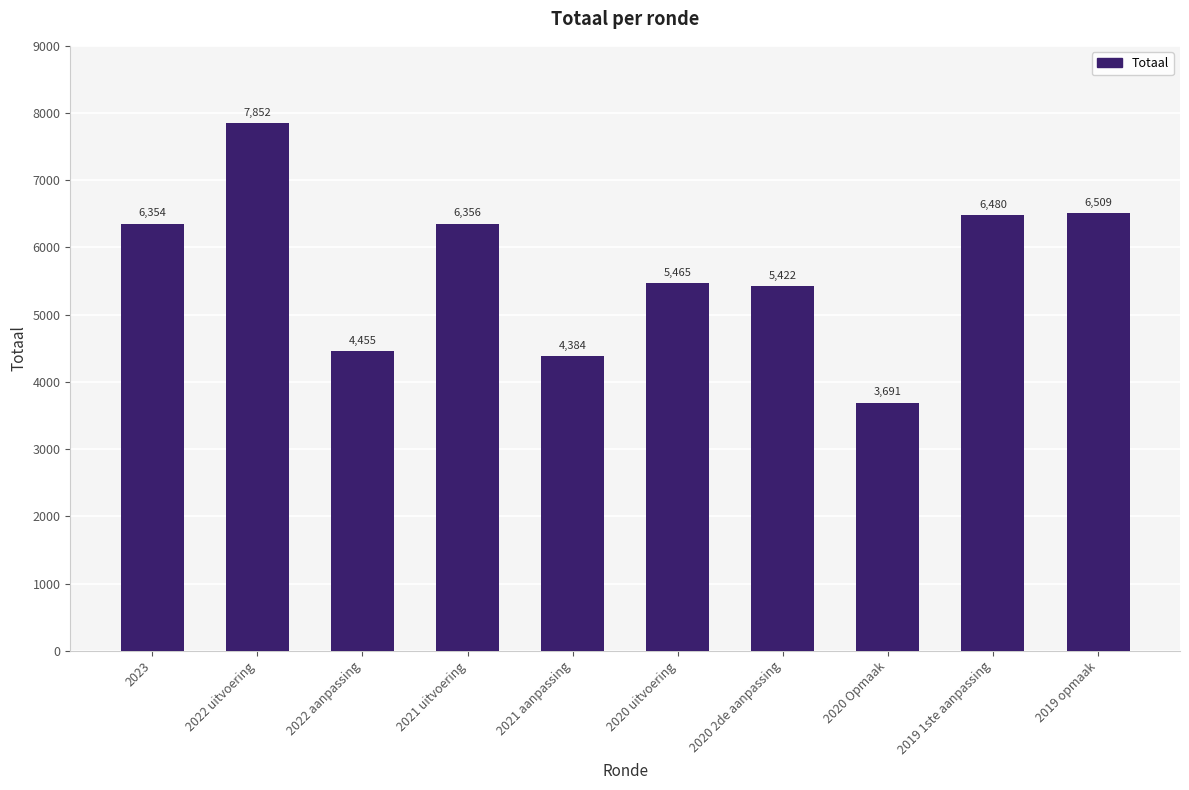

List the labels in order of value, largest first.

2022 uitvoering, 2019 opmaak, 2019 1ste aanpassing, 2021 uitvoering, 2023, 2020 uitvoering, 2020 2de aanpassing, 2022 aanpassing, 2021 aanpassing, 2020 Opmaak